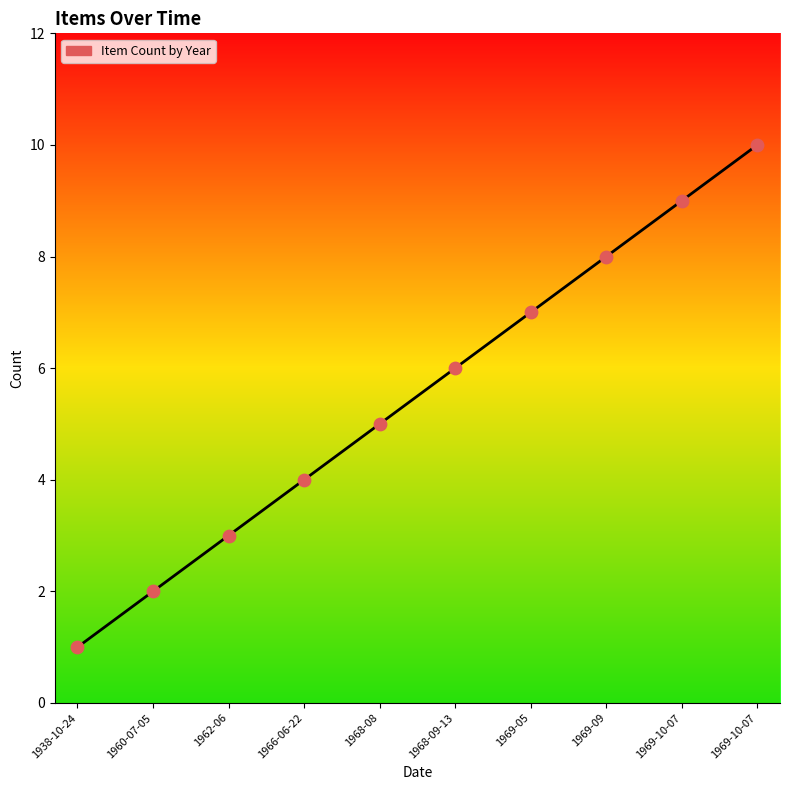

What is the ratio of the value at 1962-06 to the value at 1968-08?

0.6